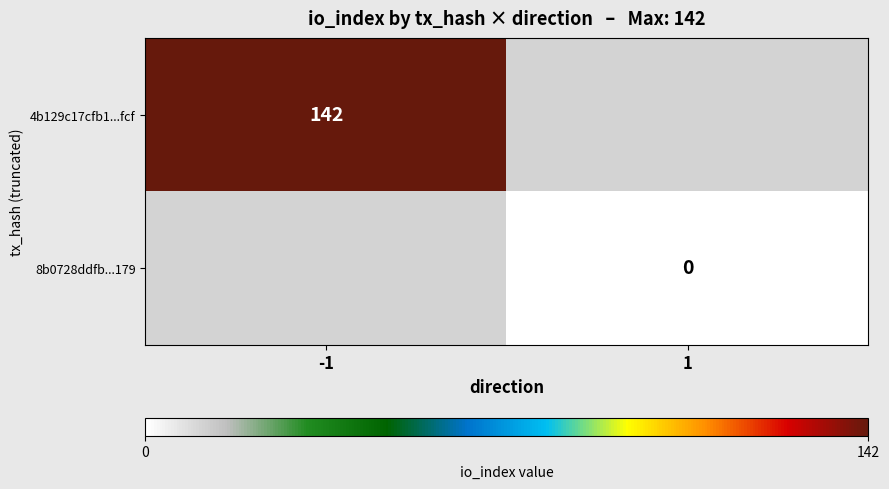

The 4b129c17cfb1...fcf series shows 200 at -1. True or false?

False